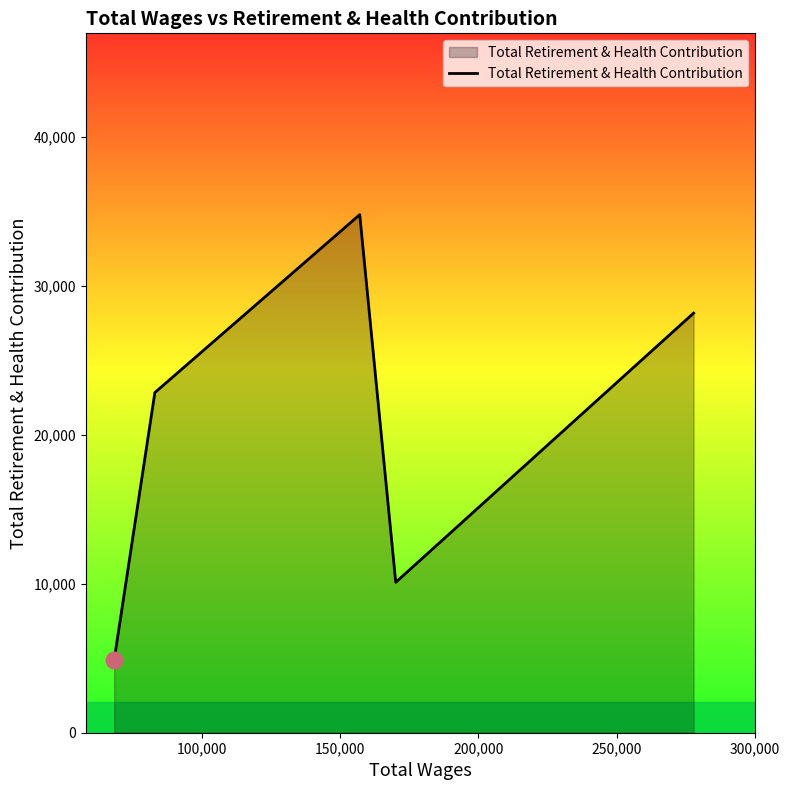

What is the sum of all values?

100737